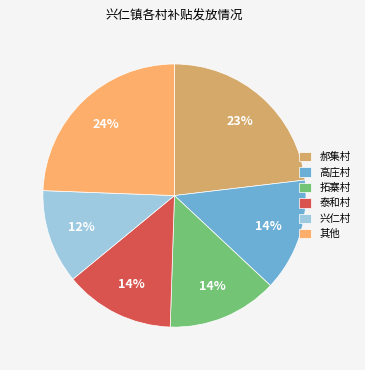

To the nearest percent, what portion does 拓寨村 represent?

14%